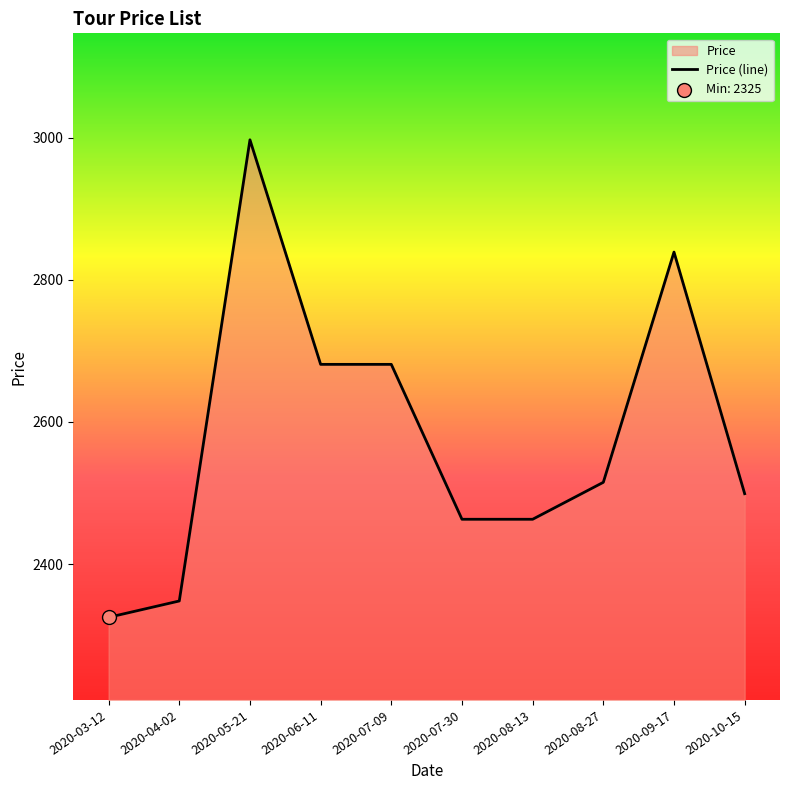

Approximately how many times larger is the value at 2020-07-09 compared to 2020-09-17?

0.9